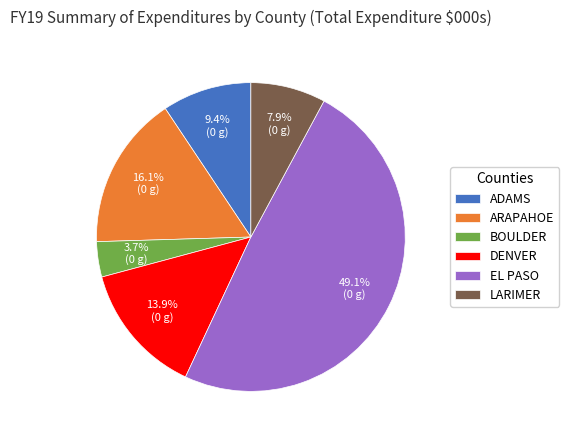

Between ARAPAHOE and LARIMER, which is larger?

ARAPAHOE